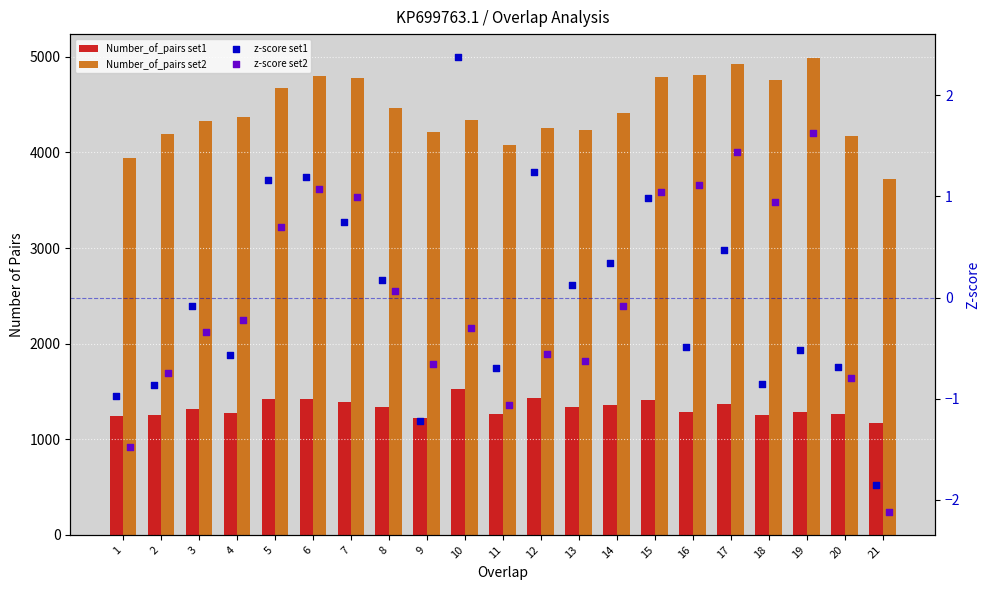

Which series reaches the maximum Y coordinate?

Number_of_pairs set2